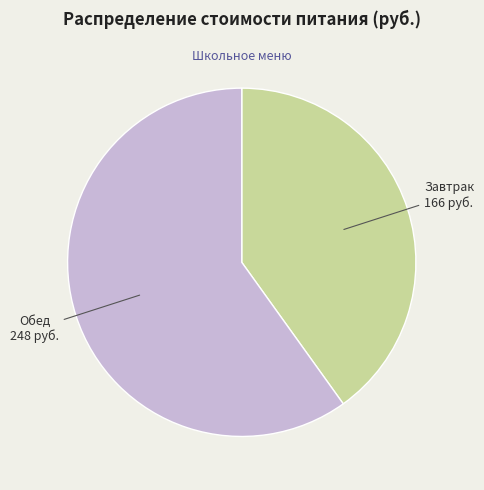

Does any single category account for the majority?

Yes